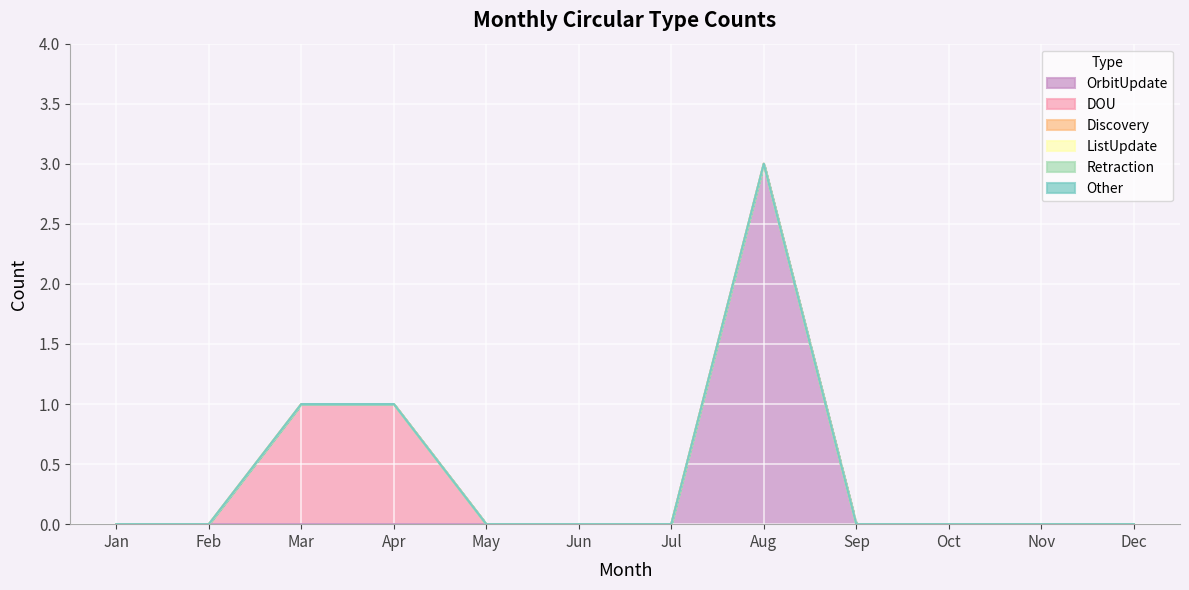

Reading left to right, extract all data points from this chart.

OrbitUpdate: Jan=0	Feb=0	Mar=0	Apr=0	May=0	Jun=0	Jul=0	Aug=3	Sep=0	Oct=0	Nov=0	Dec=0
DOU: Jan=0	Feb=0	Mar=1	Apr=1	May=0	Jun=0	Jul=0	Aug=0	Sep=0	Oct=0	Nov=0	Dec=0
Discovery: Jan=0	Feb=0	Mar=0	Apr=0	May=0	Jun=0	Jul=0	Aug=0	Sep=0	Oct=0	Nov=0	Dec=0
ListUpdate: Jan=0	Feb=0	Mar=0	Apr=0	May=0	Jun=0	Jul=0	Aug=0	Sep=0	Oct=0	Nov=0	Dec=0
Retraction: Jan=0	Feb=0	Mar=0	Apr=0	May=0	Jun=0	Jul=0	Aug=0	Sep=0	Oct=0	Nov=0	Dec=0
Other: Jan=0	Feb=0	Mar=0	Apr=0	May=0	Jun=0	Jul=0	Aug=0	Sep=0	Oct=0	Nov=0	Dec=0